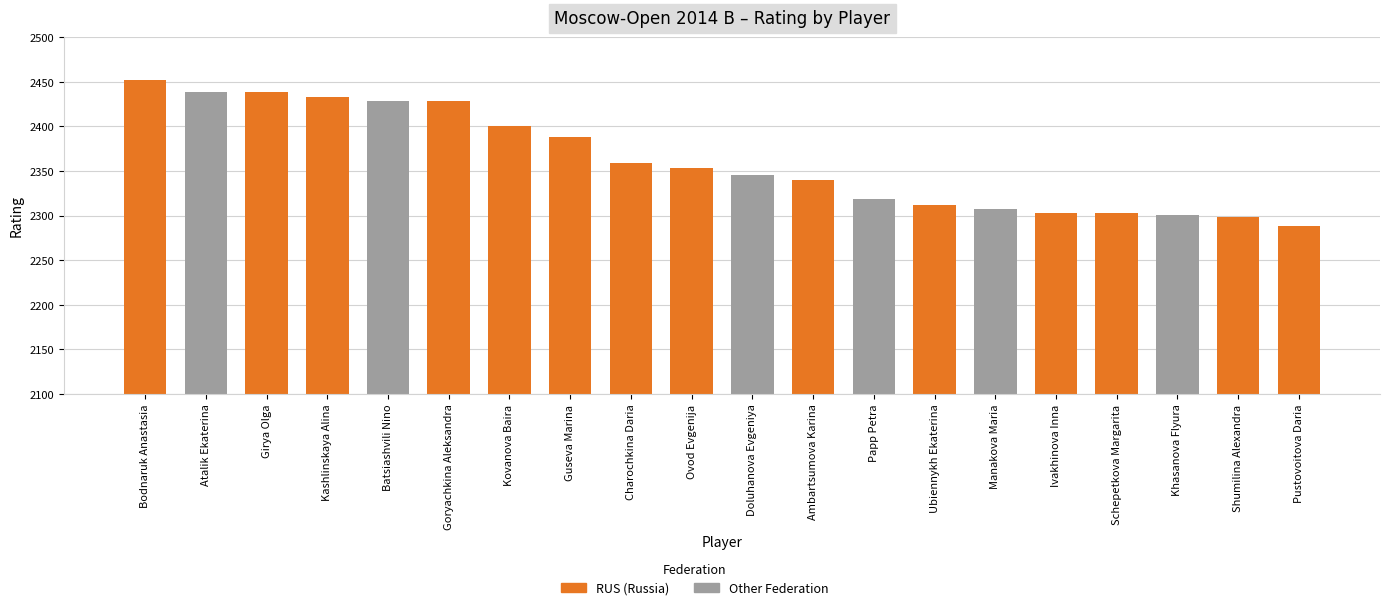

What is the sum of the values at Ovod Evgenija and Atalik Ekaterina?

4792